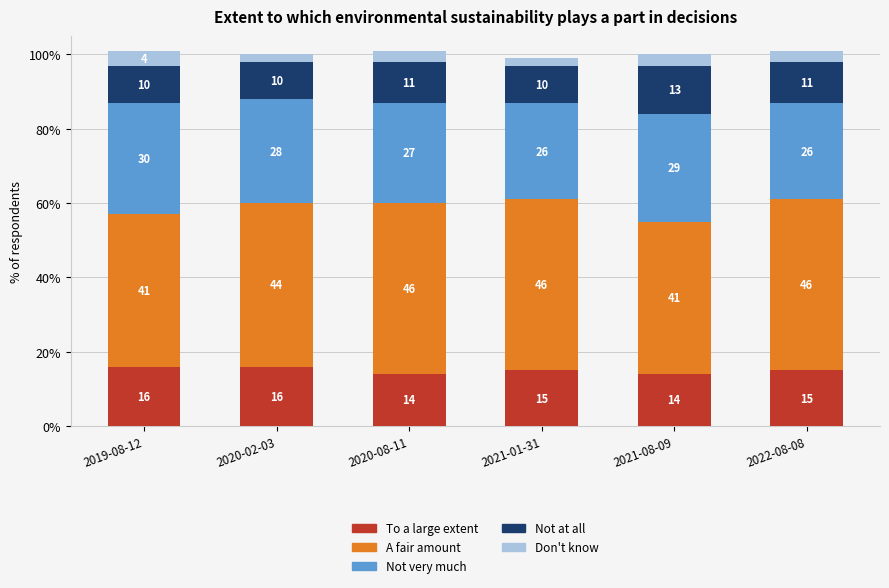

Which series has the widest spread of values?

A fair amount